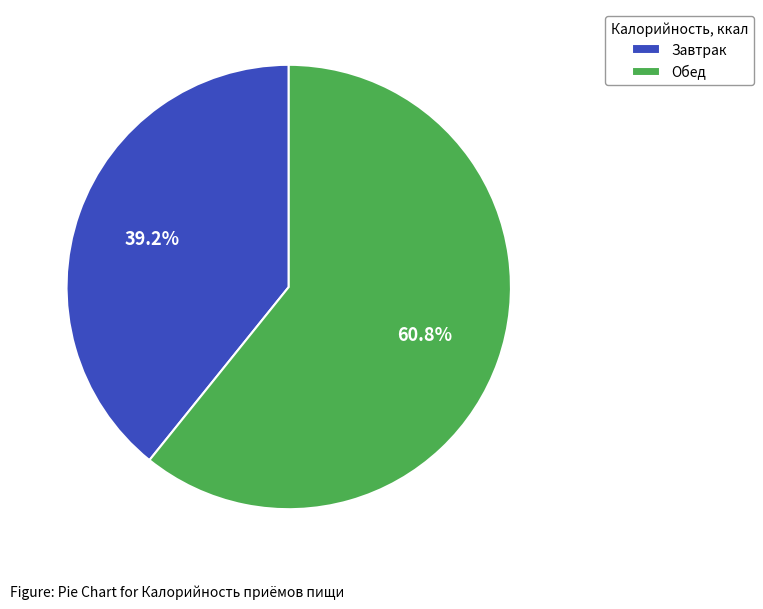

To the nearest percent, what percentage of the pie is Завтрак?

39%